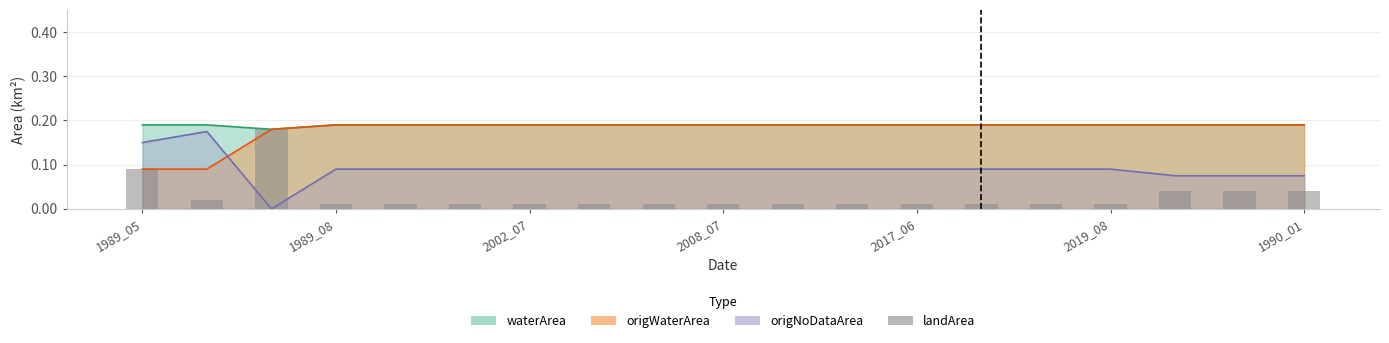

At which label is the value closest to 0?

1989_08